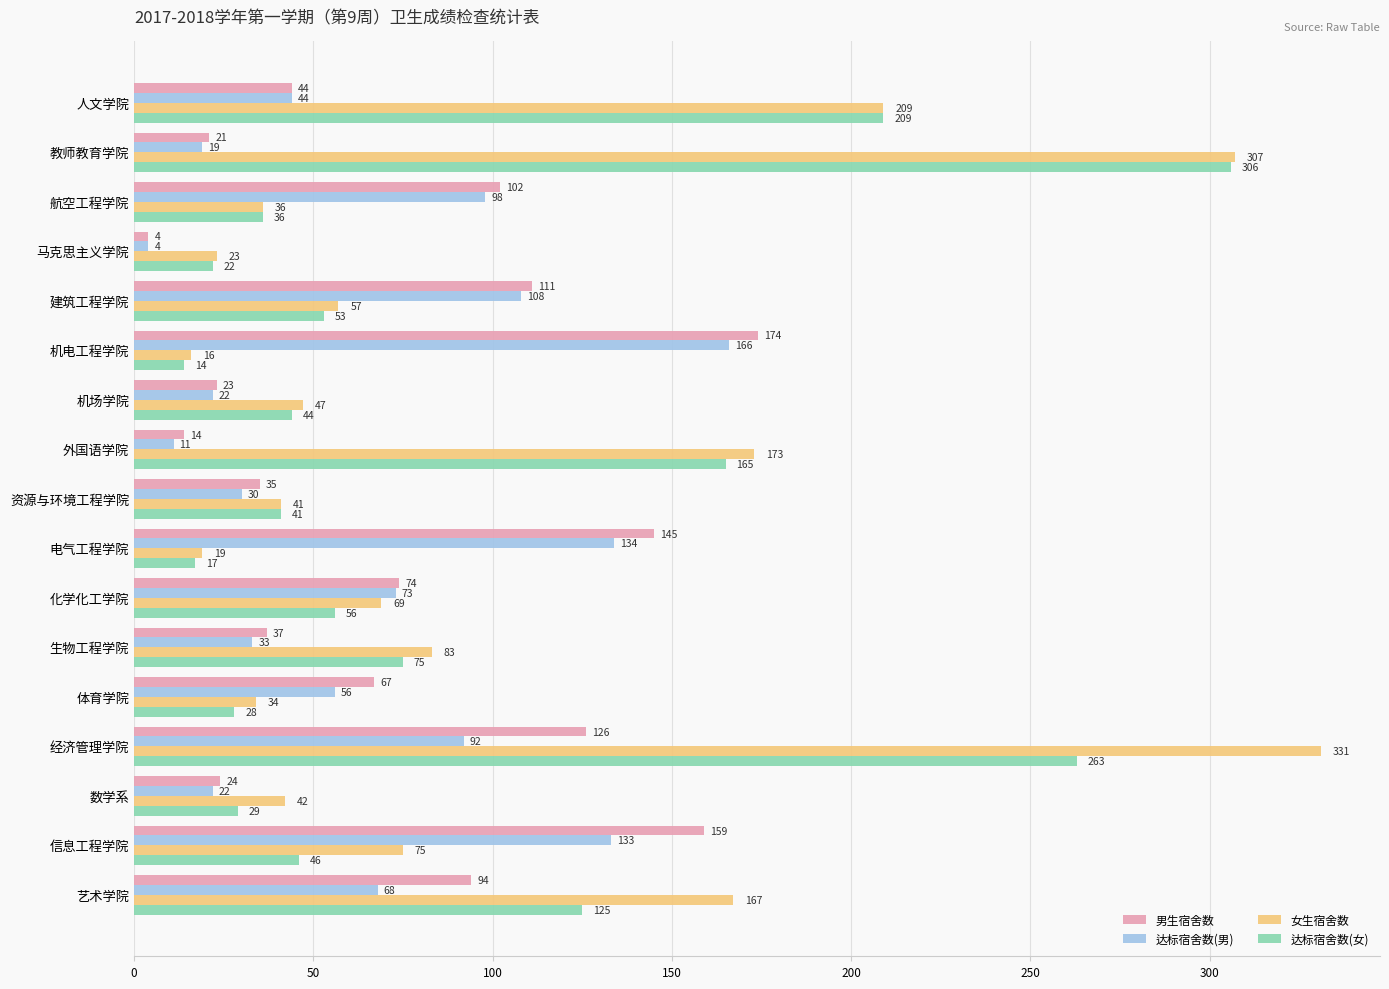

The value of 达标宿舍数(男) at 外国语学院 is 11. True or false?

True